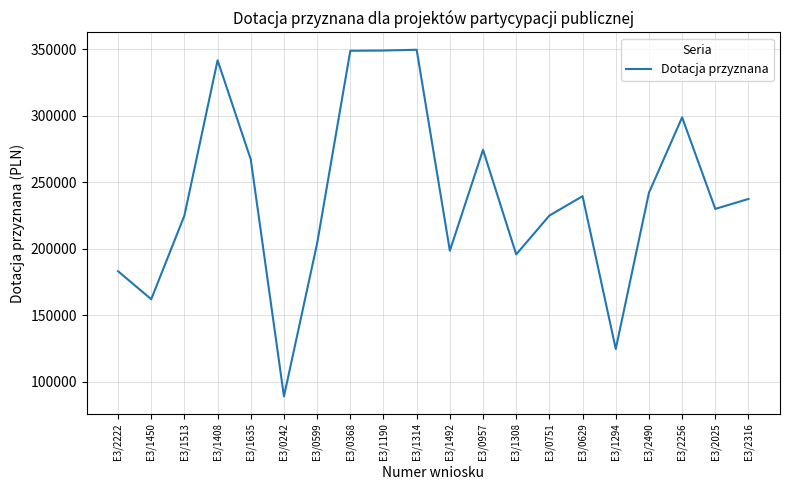

Approximately how many times larger is the value at E3/0242 compared to E3/2222?

0.5